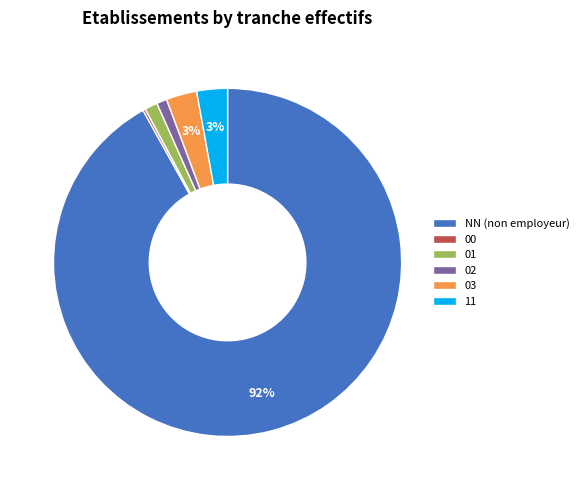

Does any single category account for the majority?

Yes